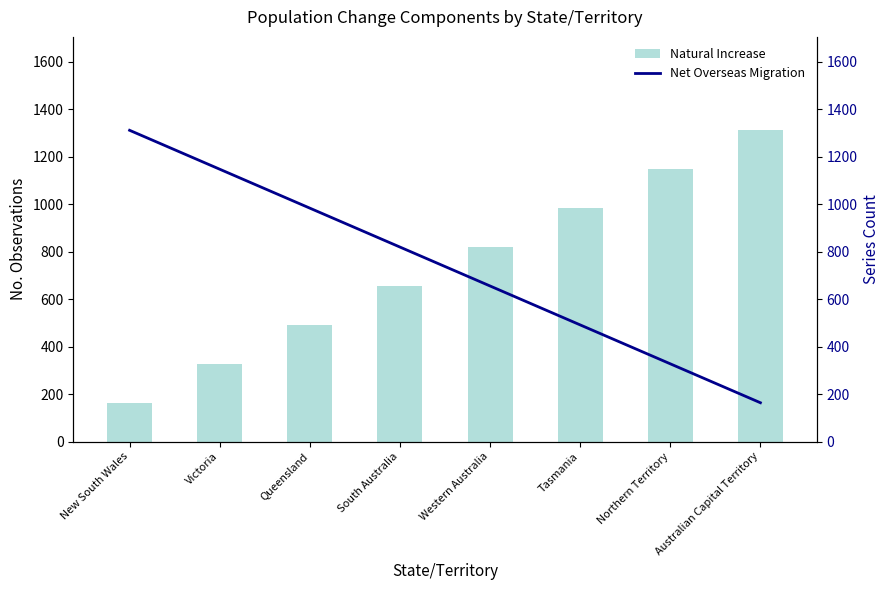

What position from the right is Queensland?

6